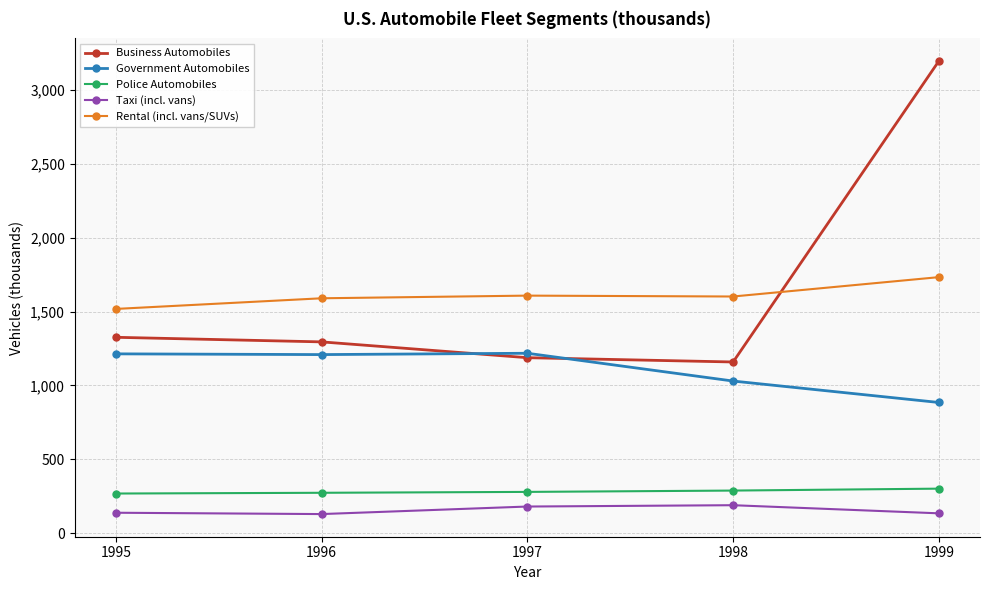

Is this an area chart (filled region under the line)?

No